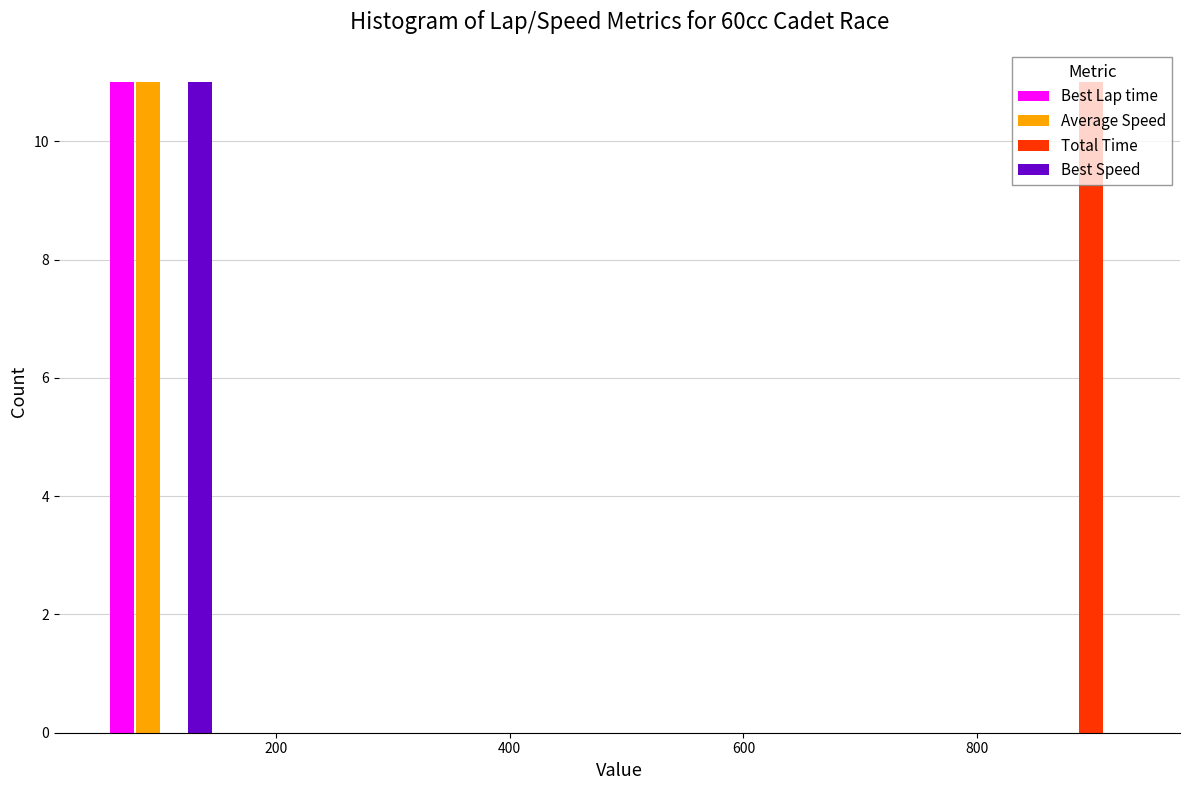

In the Best Lap time series, which range on the x-axis has the tallest bar?

40 to 160